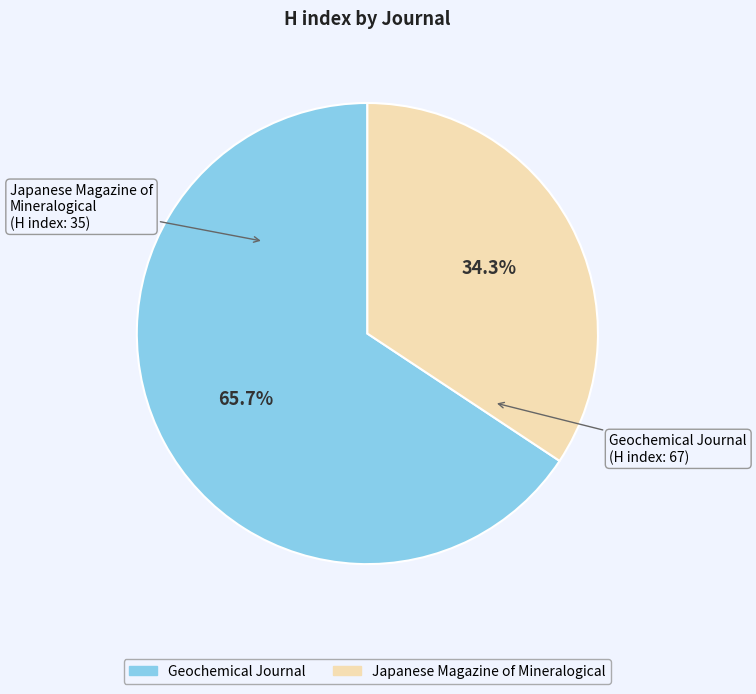

To the nearest percent, what percentage of the pie is Japanese Magazine of Mineralogical?

34%